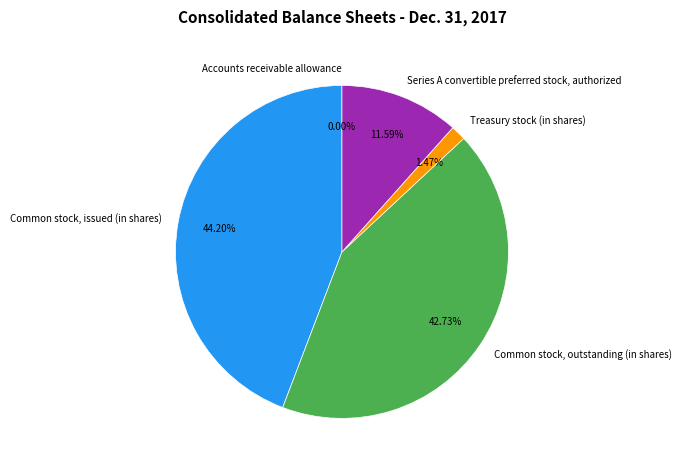

Does any single category account for the majority?

No